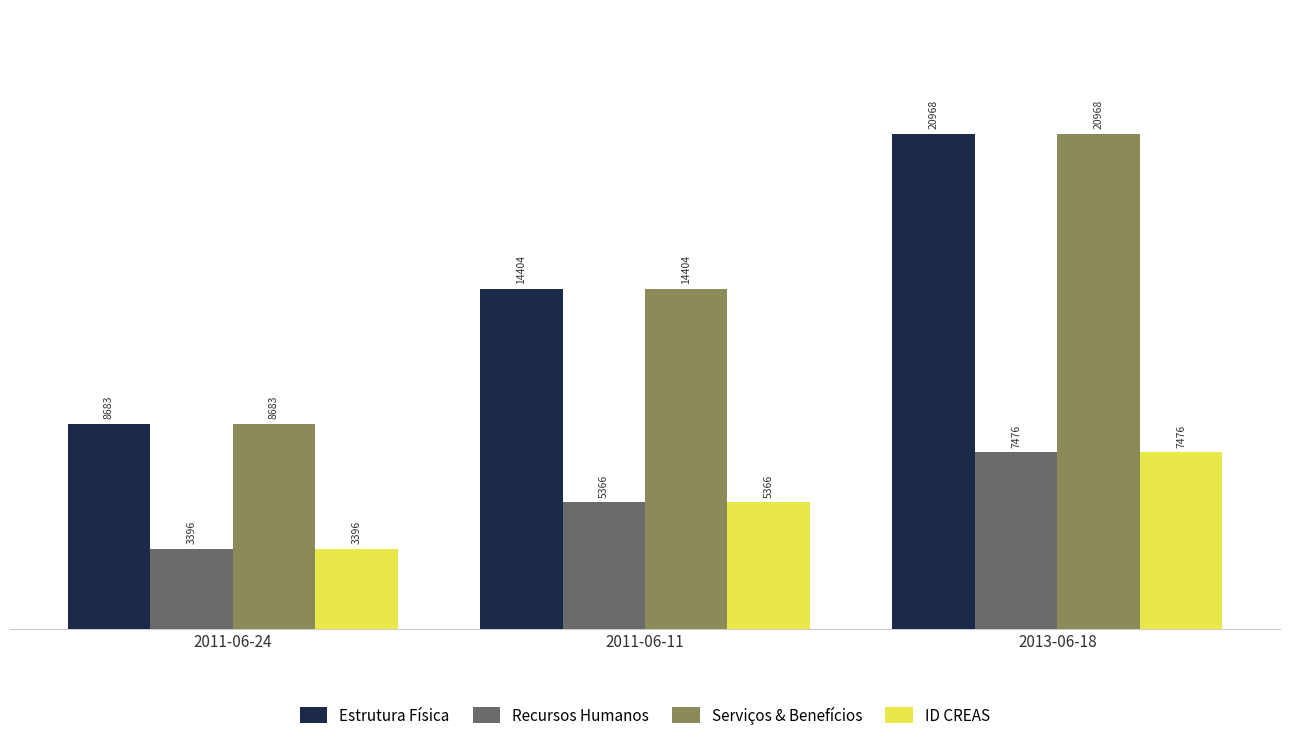

Reading right to left, extract all data points from this chart.

Estrutura Física: 20968	14404	8683
Recursos Humanos: 7476	5366	3396
Serviços & Benefícios: 20968	14404	8683
ID CREAS: 7476	5366	3396